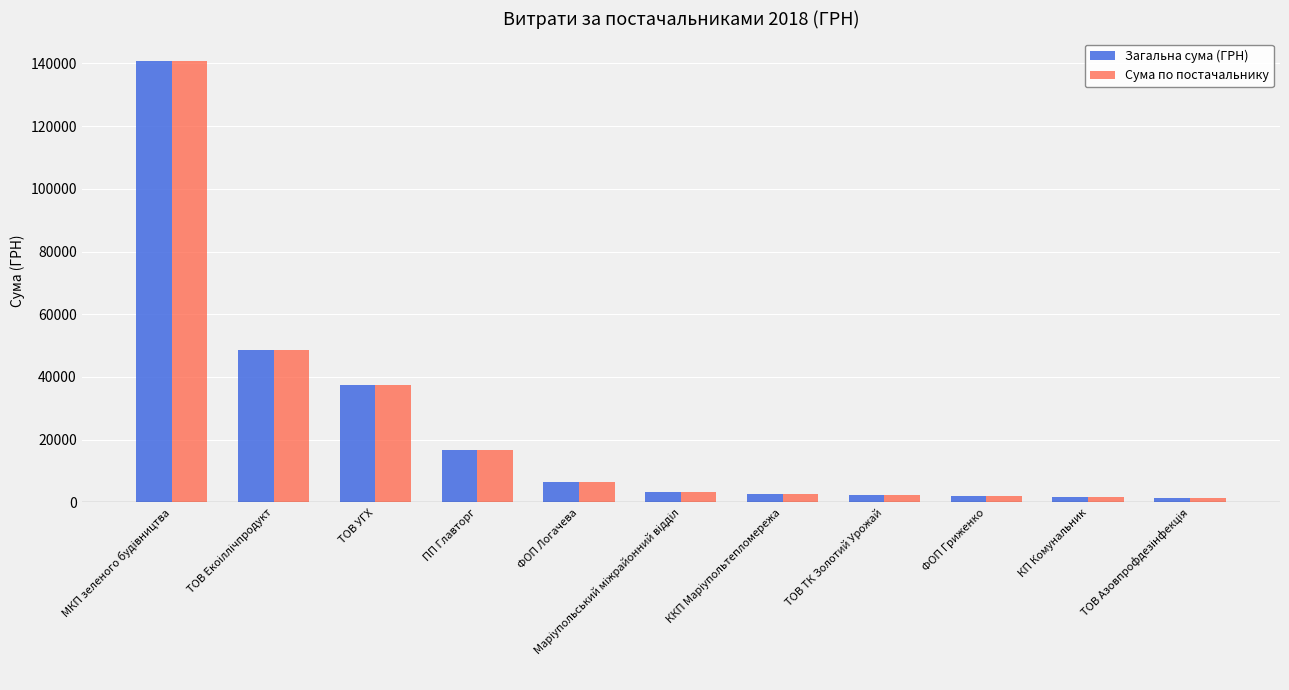

Is it true that Загальна сума (ГРН) equals 37553.9 at ТОВ УГХ?

True